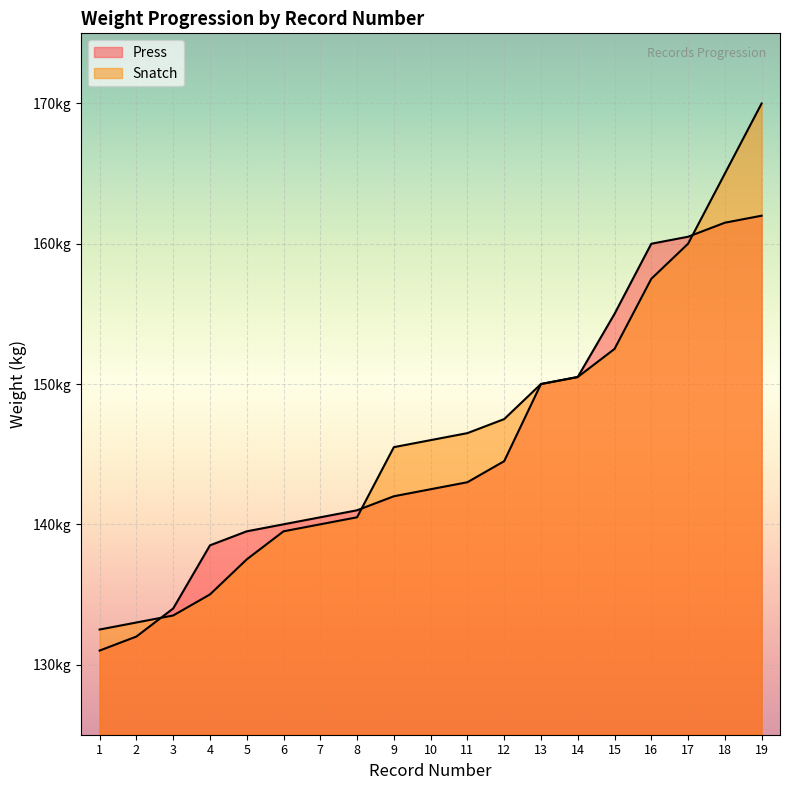

How many data points in Snatch are less than 146?

9